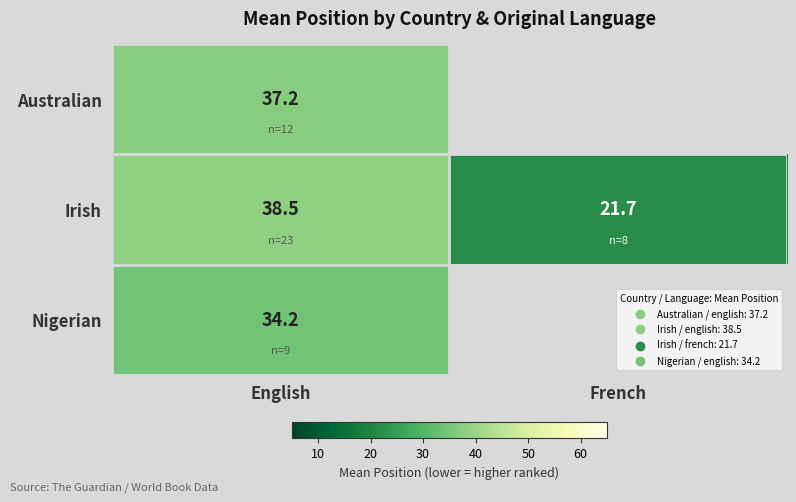

What is the total value across all series at French?

21.7